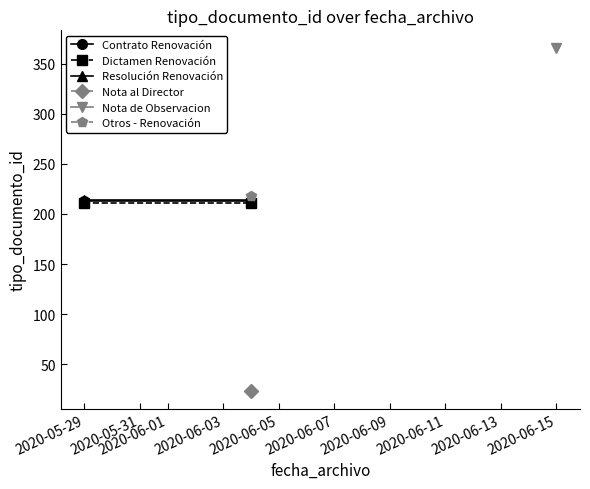

What is the difference between the highest and lowest values at 2020-05-31?

3